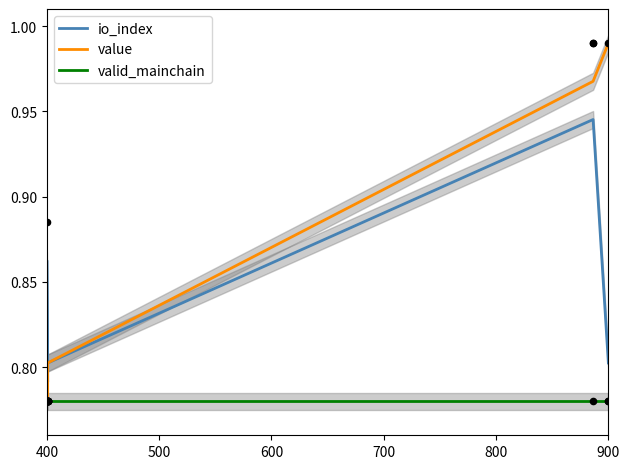

Is the value of valid_mainchain at 900 greater than the value of io_index at 600?

No